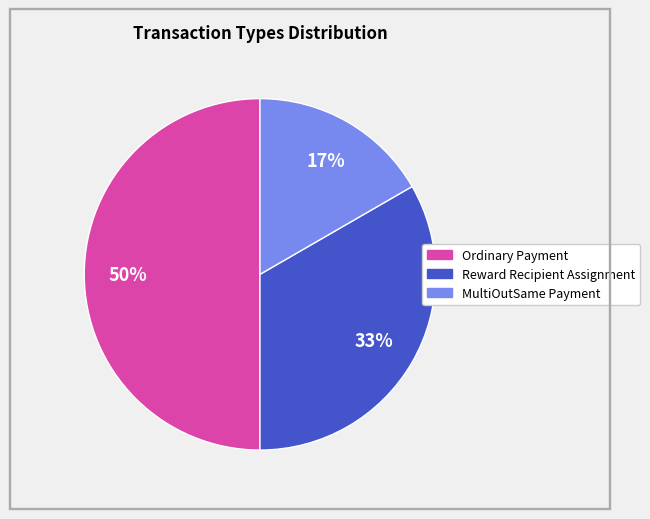

To the nearest percent, what is the average slice percentage?

33%